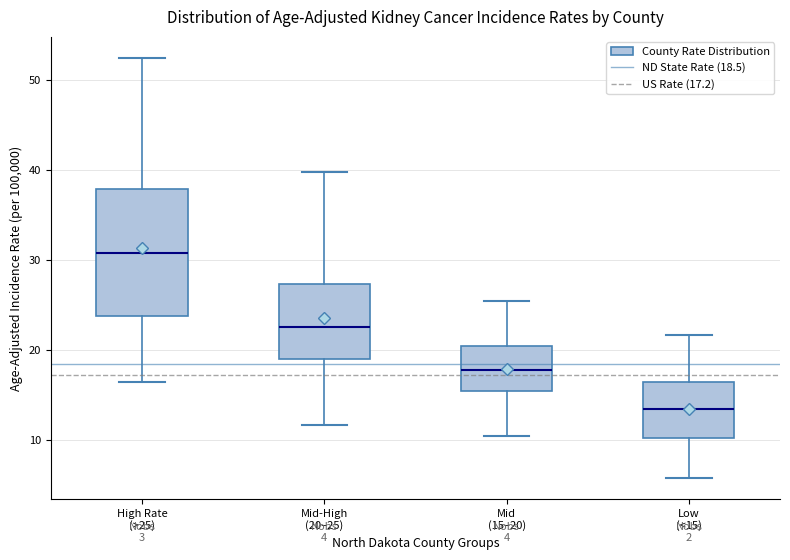

Which box has the lowest median line?

Low (<15)